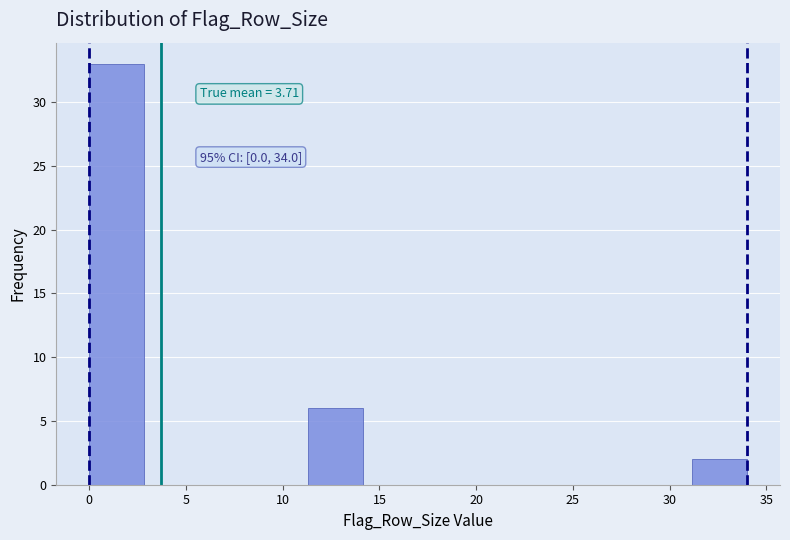

Over which range of the x-axis is the bar tallest?

0.0 to 3.0